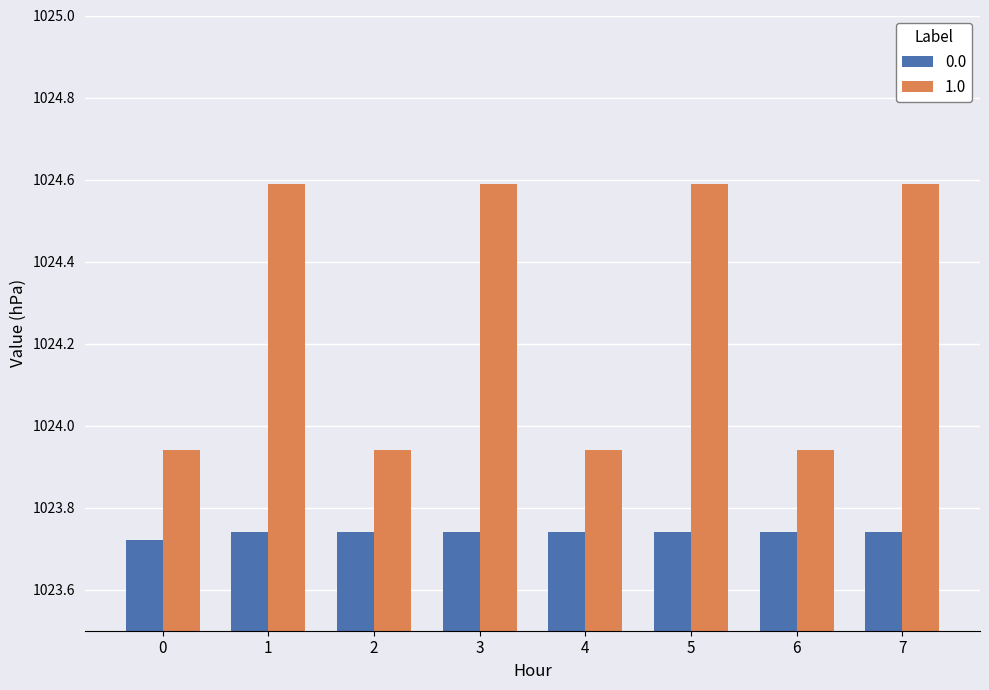

Which series has the largest range (max minus min)?

1.0